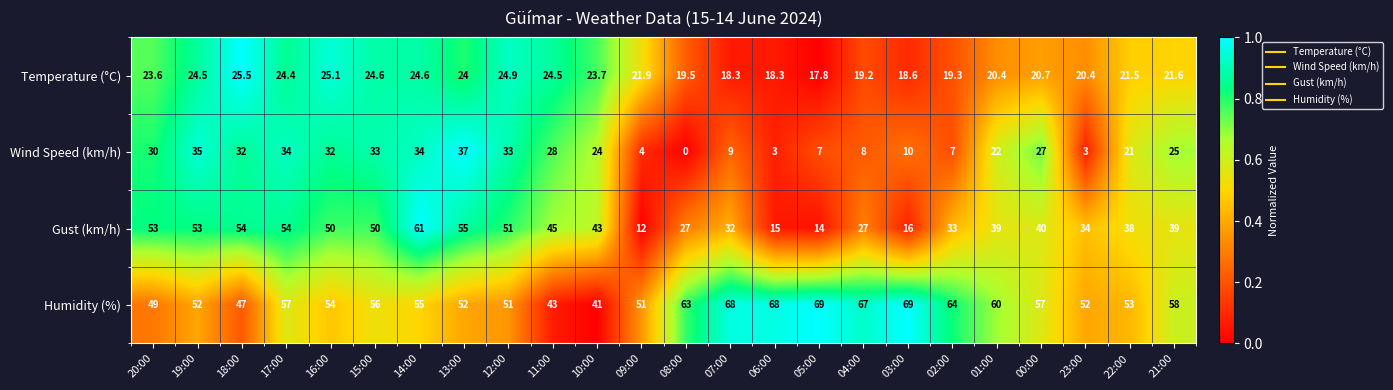

Which label corresponds to the smallest value in the chart?

08:00